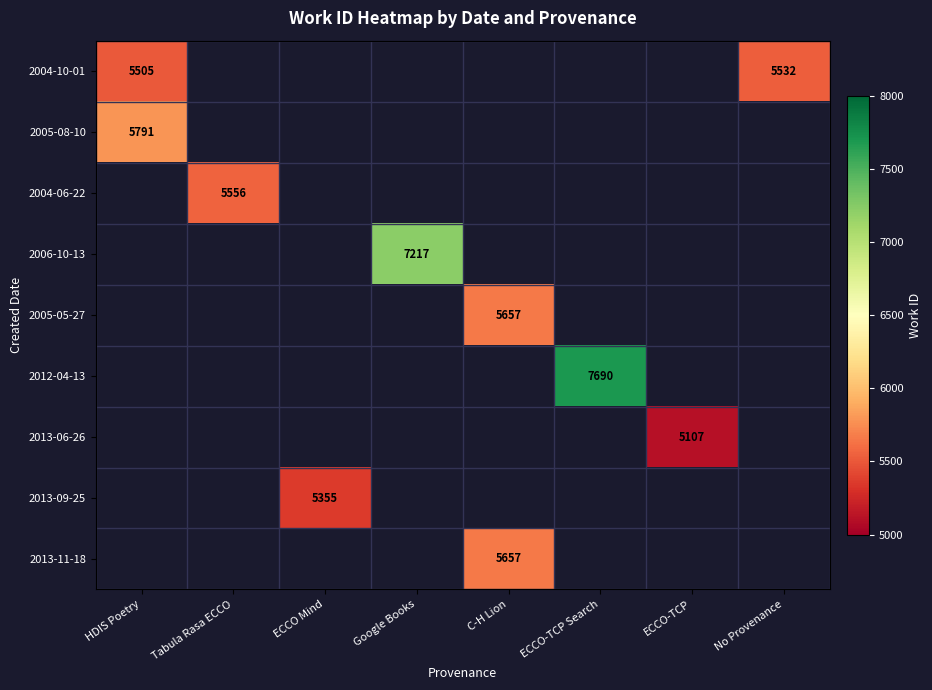

Is it true that 2005-05-27 equals 1558 at C-H Lion?

False